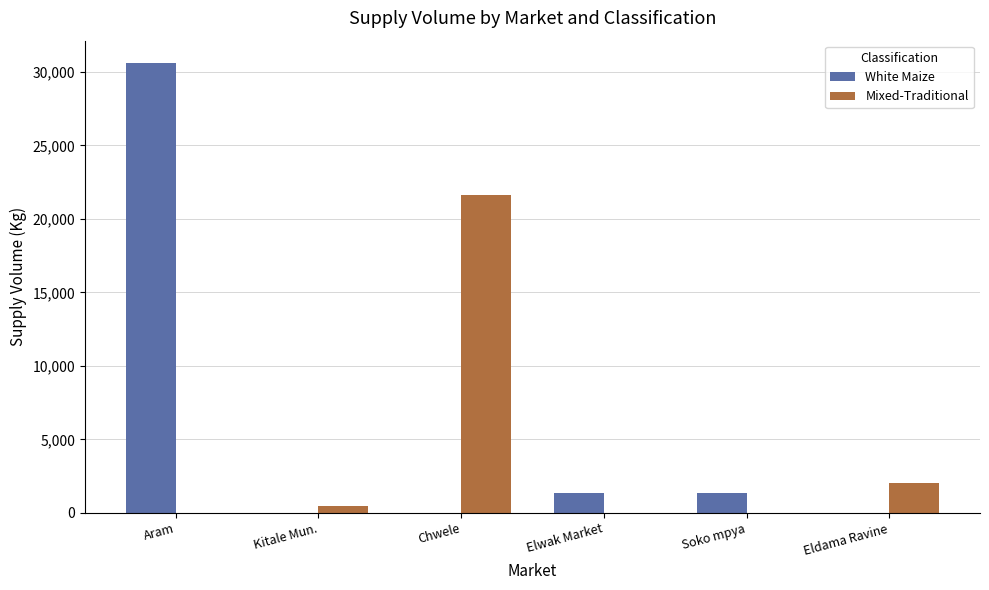

Between Kitale Mun. and Chwele, which series saw the biggest shift?

Mixed-Traditional